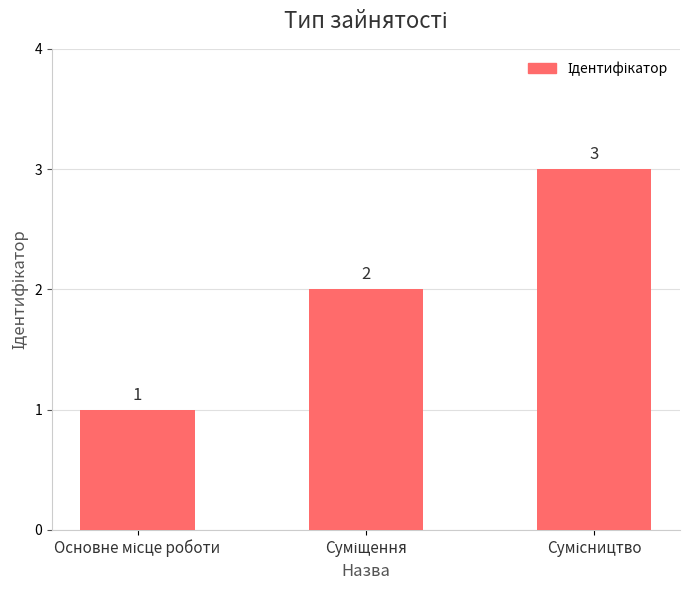

What is the value of the 2nd bar from the left?

2